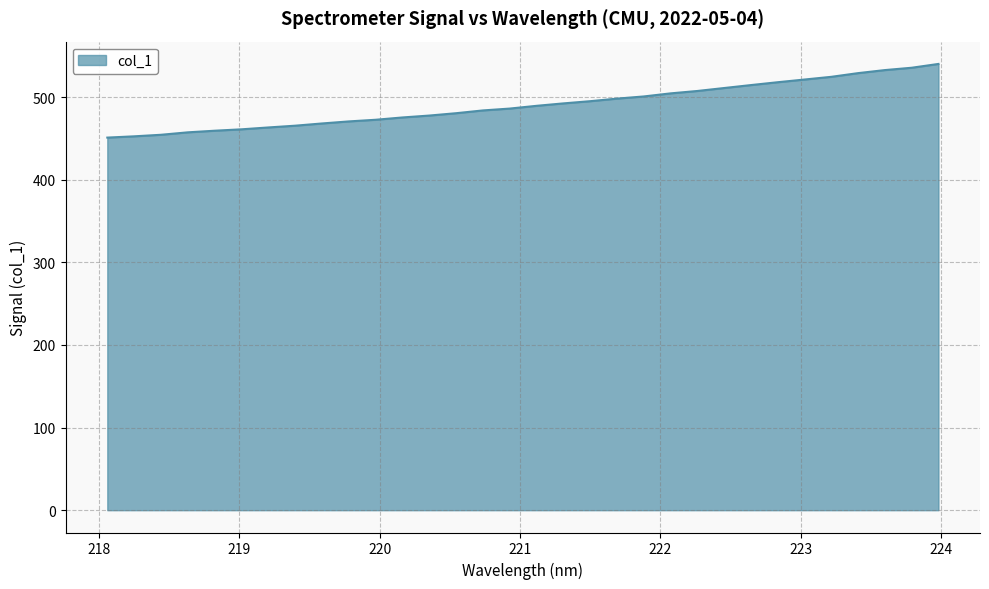

What is the difference between the maximum and minimum values?

89.1